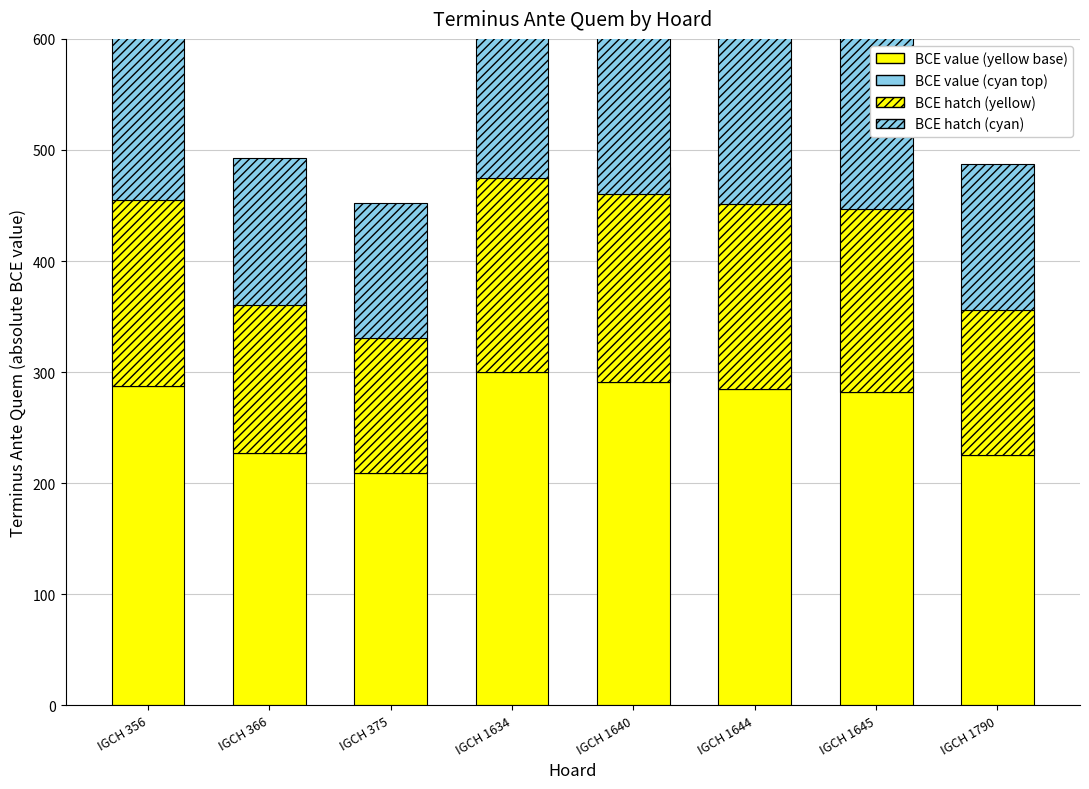

Is the value of BCE hatch (ice above) at IGCH 366 greater than the value of BCE value (yellow) at IGCH 1790?

No